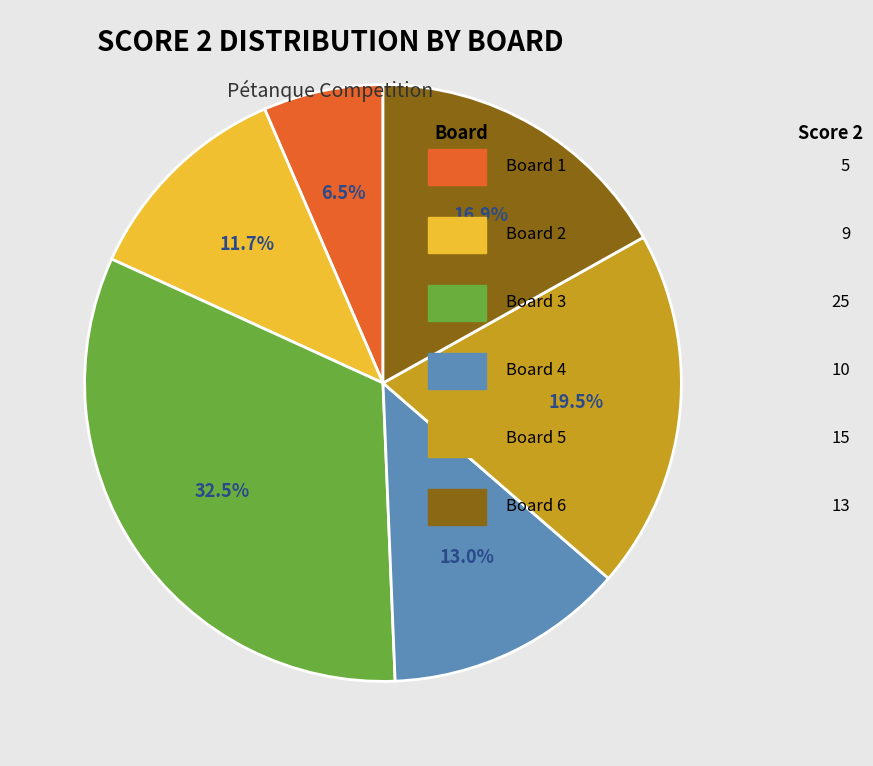

Between Board 5 and Board 1, which is larger?

Board 5